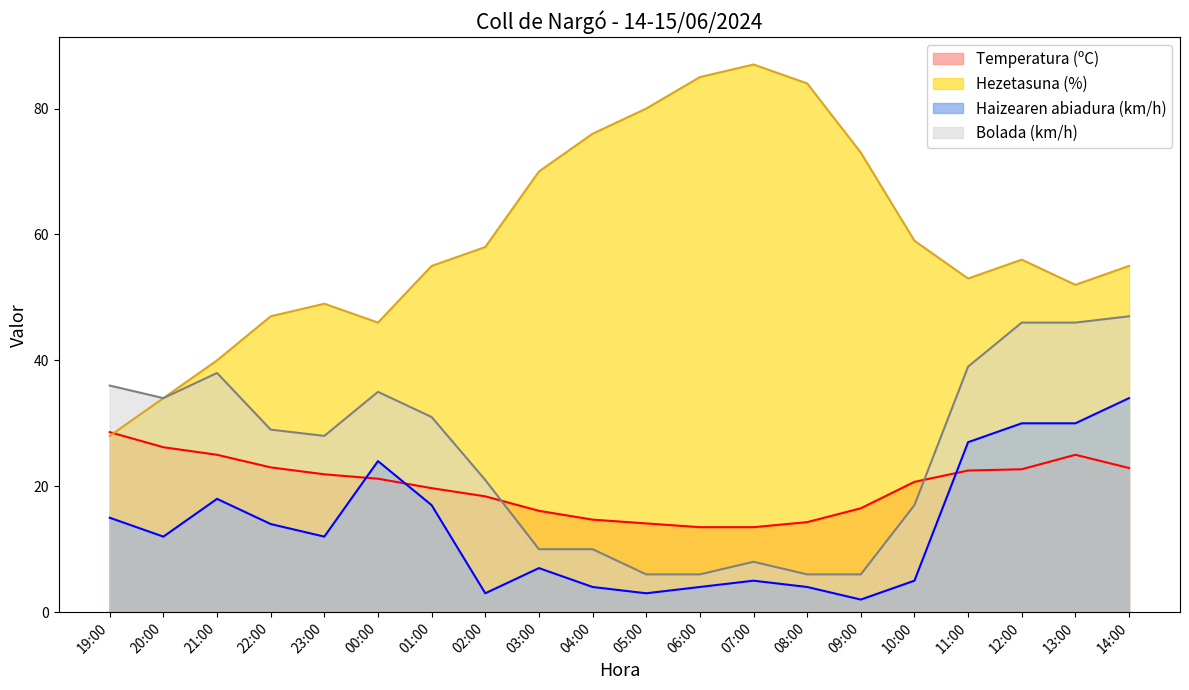

Reading left to right, list all the values displayed in this chart.

Temperatura (ºC): 28.6	26.2	25.0	23.0	21.9	21.2	19.7	18.4	16.1	14.7	14.1	13.5	13.5	14.3	16.5	20.7	22.5	22.7	25.0	22.9
Hezetasuna (%): 28.0	34.0	40.0	47.0	49.0	46.0	55.0	58.0	70.0	76.0	80.0	85.0	87.0	84.0	73.0	59.0	53.0	56.0	52.0	55.0
Haizearen abiadura (km/h): 15.0	12.0	18.0	14.0	12.0	24.0	17.0	3.0	7.0	4.0	3.0	4.0	5.0	4.0	2.0	5.0	27.0	30.0	30.0	34.0
Bolada (km/h): 36.0	34.0	38.0	29.0	28.0	35.0	31.0	21.0	10.0	10.0	6.0	6.0	8.0	6.0	6.0	17.0	39.0	46.0	46.0	47.0